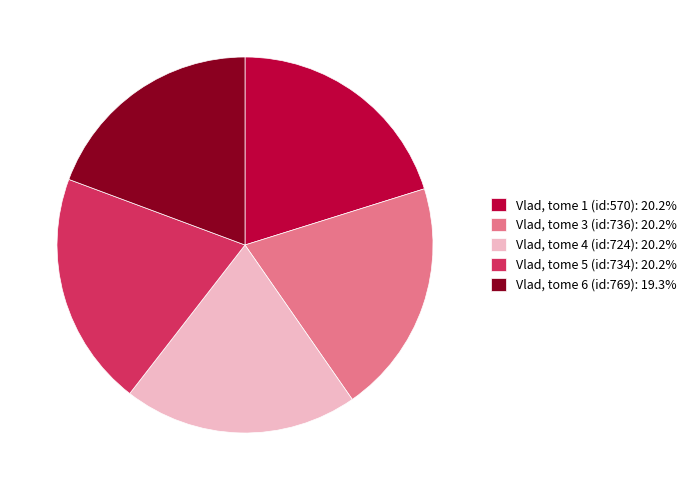

Which slice is the smallest?

Vlad, tome 6 (id:769)